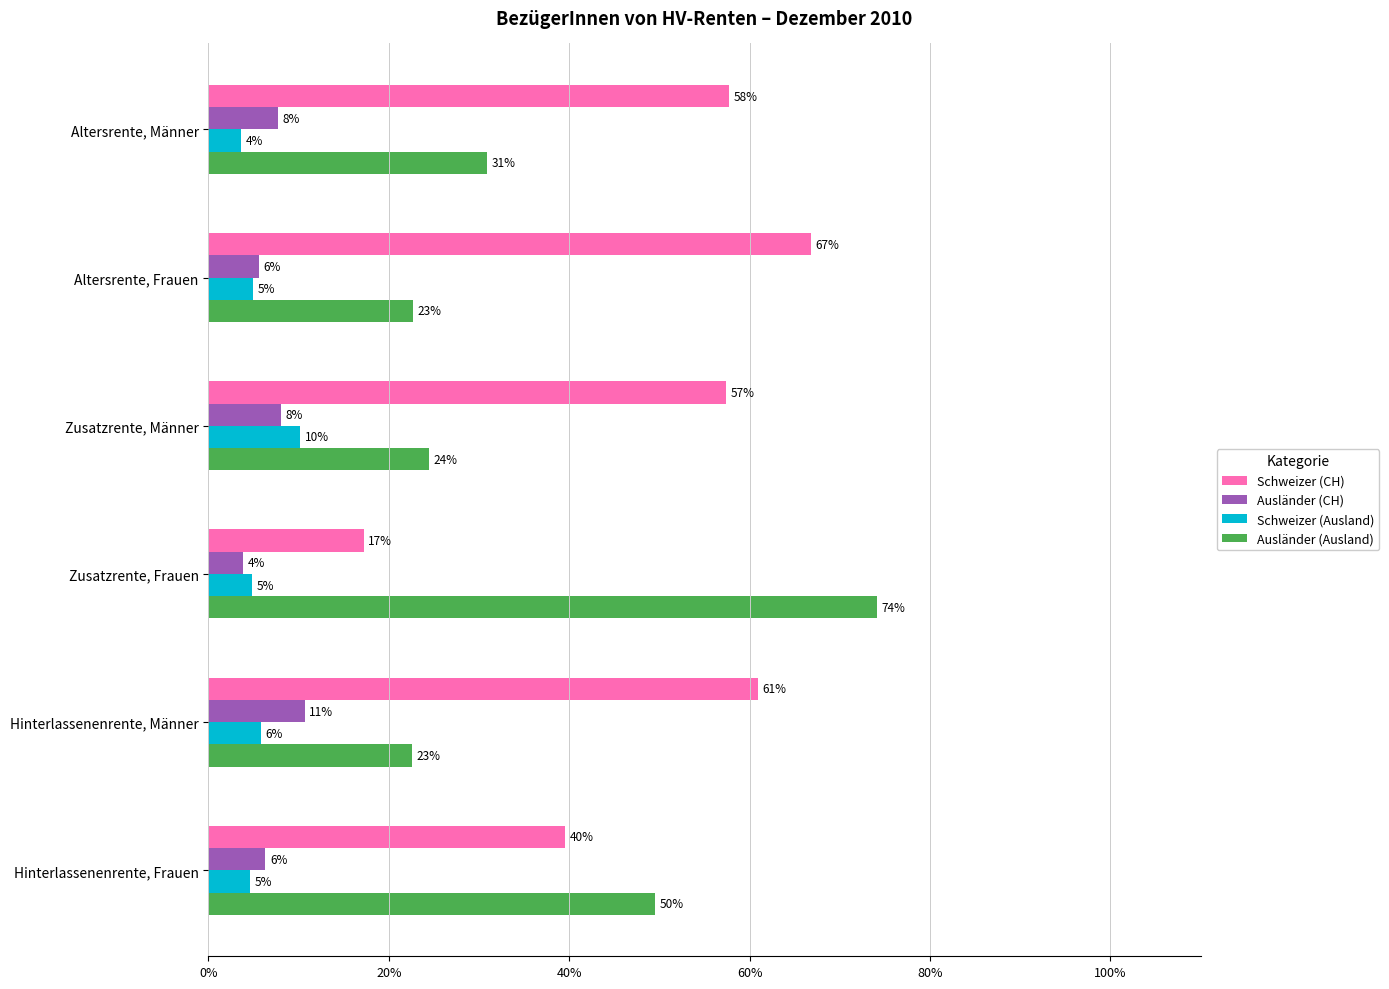

What is the label of the 3rd bar from the left?

Zusatzrente, Männer